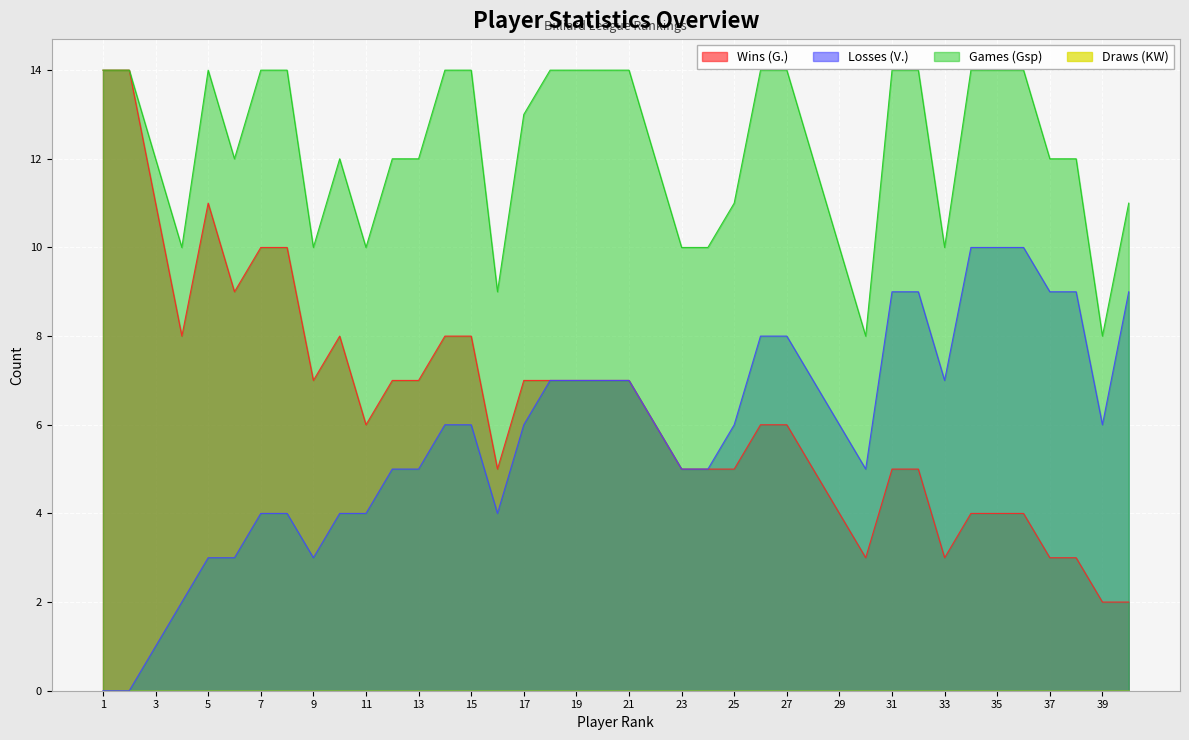

True or false: Wins (G.) and Games (Gsp) intersect in this chart.

False